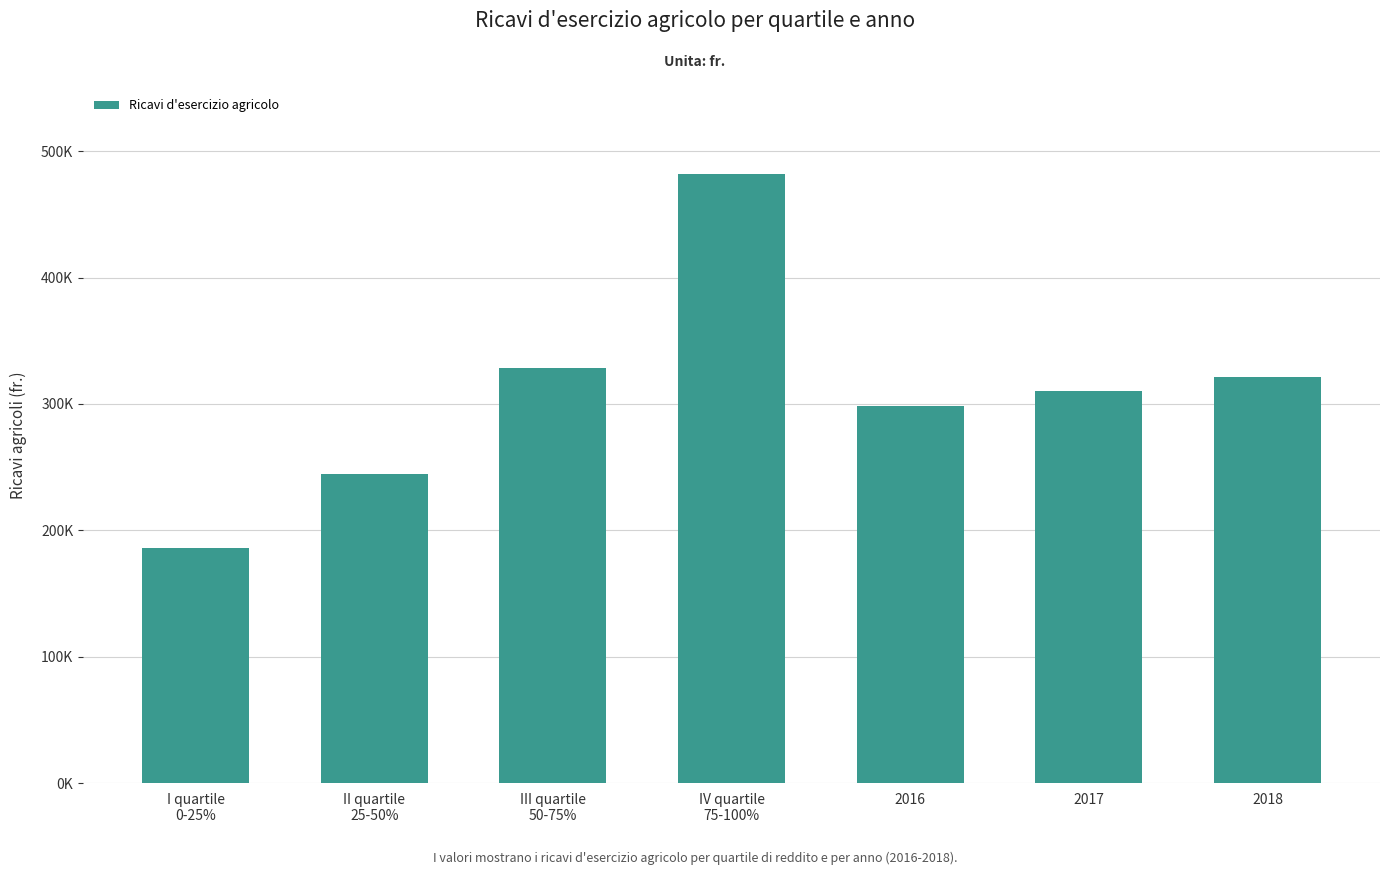

Are the bars grouped side by side (vs. stacked)?

No